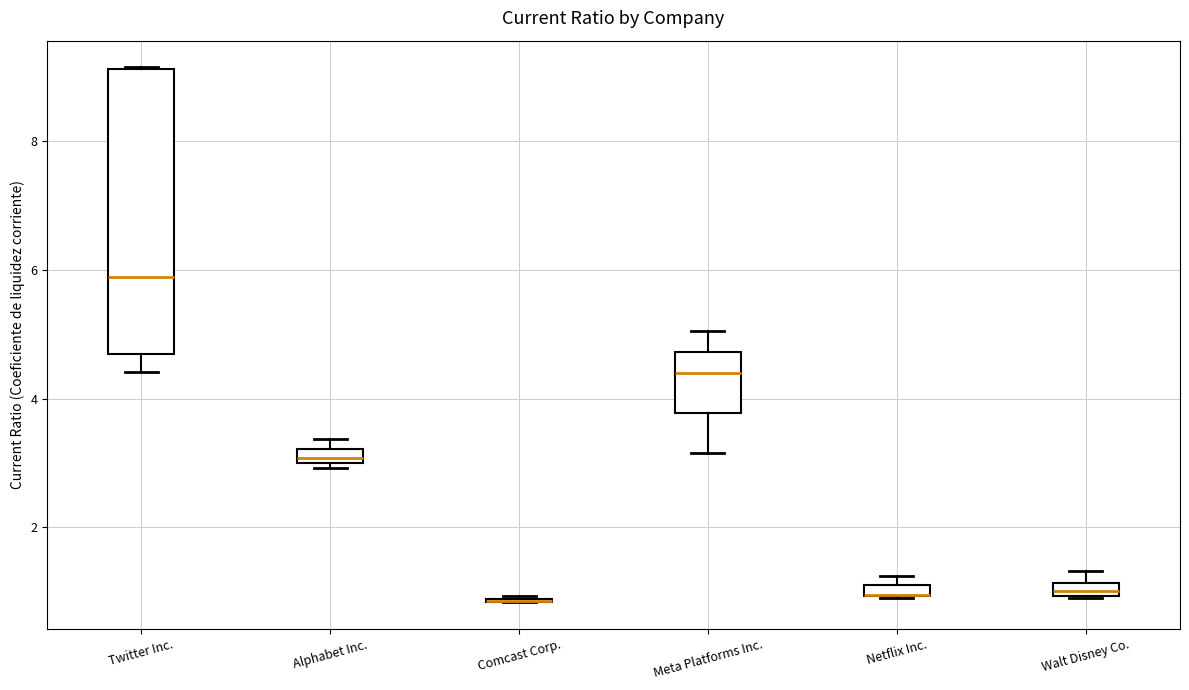

Which box is the tallest, from its lower edge to its upper edge?

Twitter Inc.